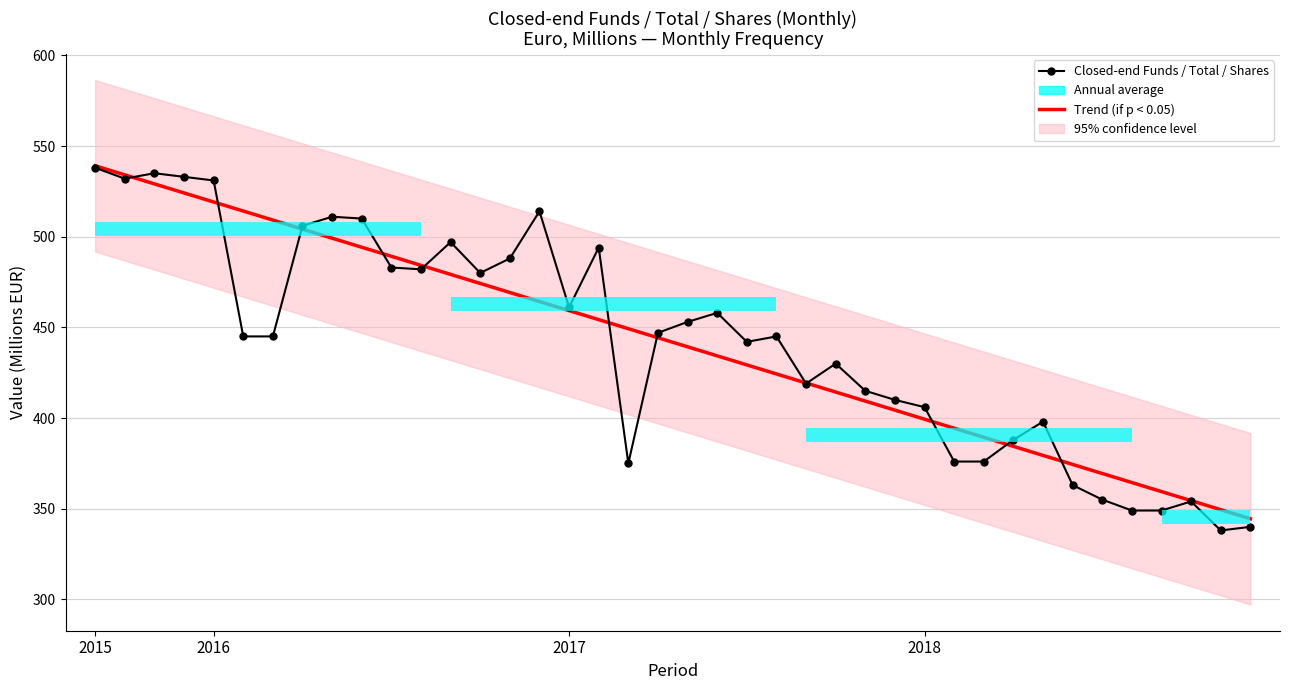

What is the maximum value for Trend (if p < 0.05)?

539.1